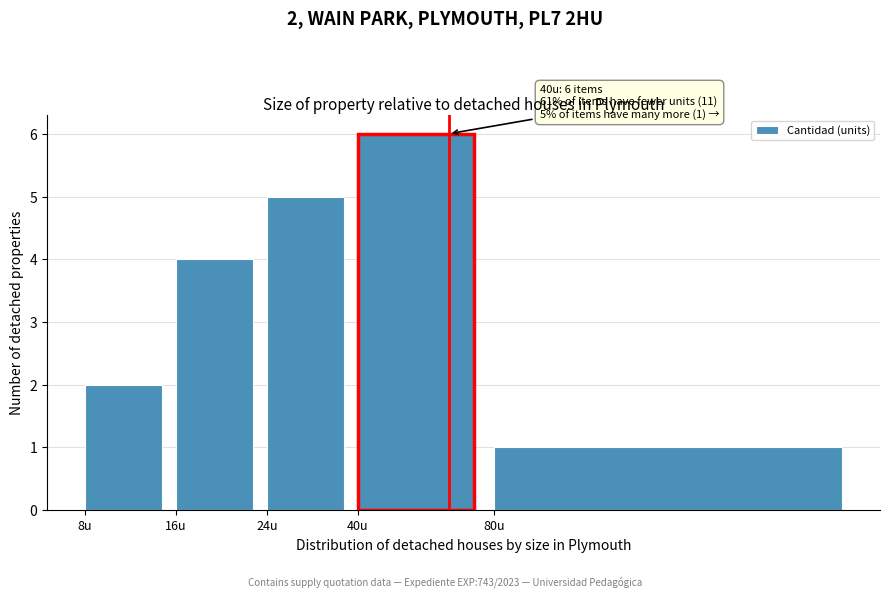

Reading left to right, transcribe all the data shown in this chart.

8u=2	16u=4	24u=5	40u=6	80u=1